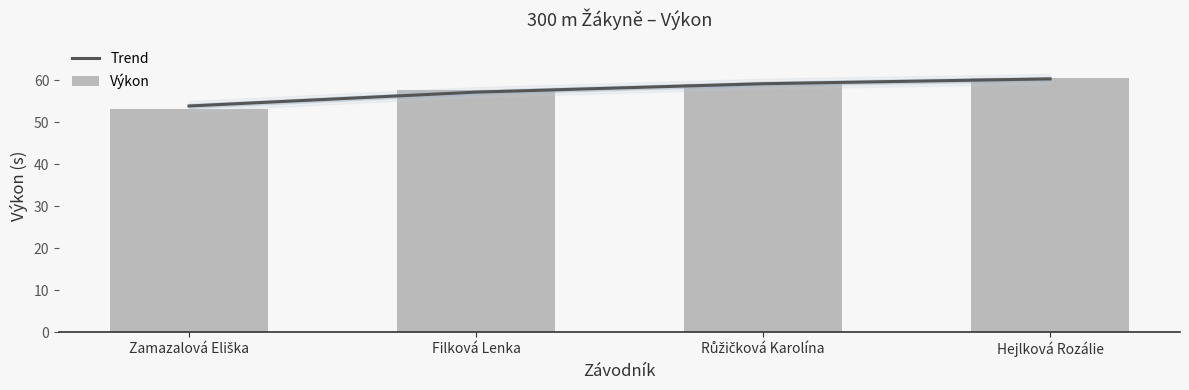

What is the minimum value for Trend?

53.9